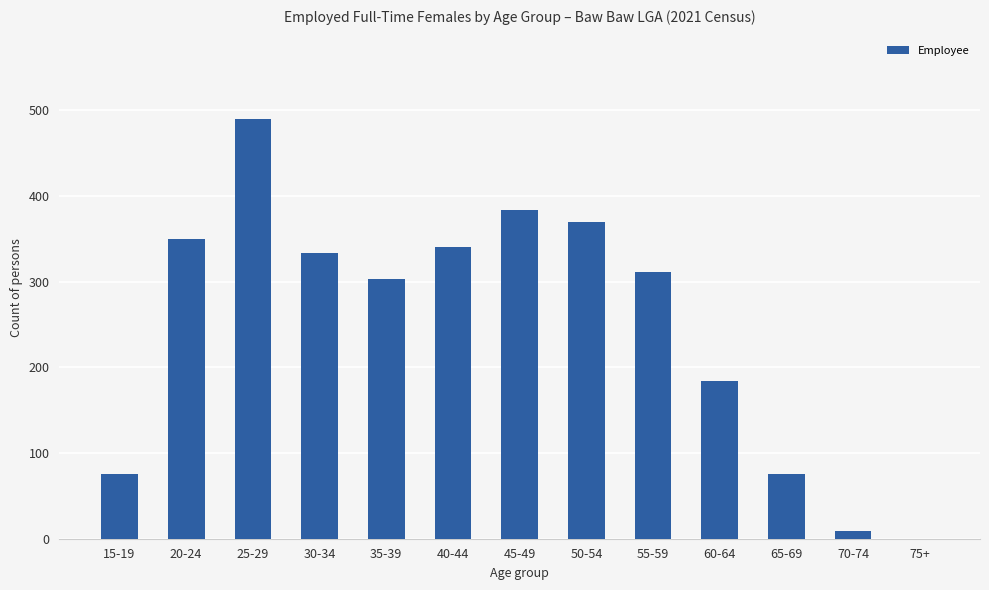

Which label corresponds to the largest value in the chart?

25-29